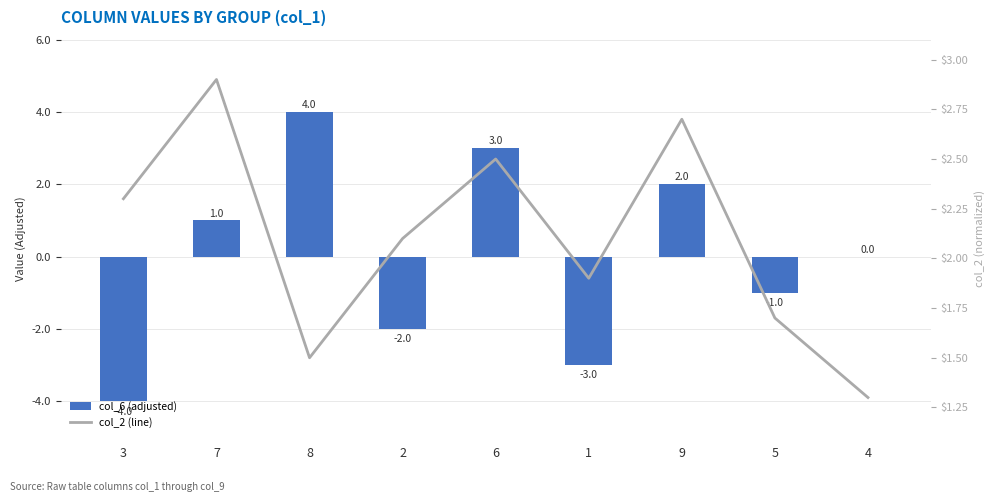

The col_2 (line) series shows 2.7 at 9. True or false?

True